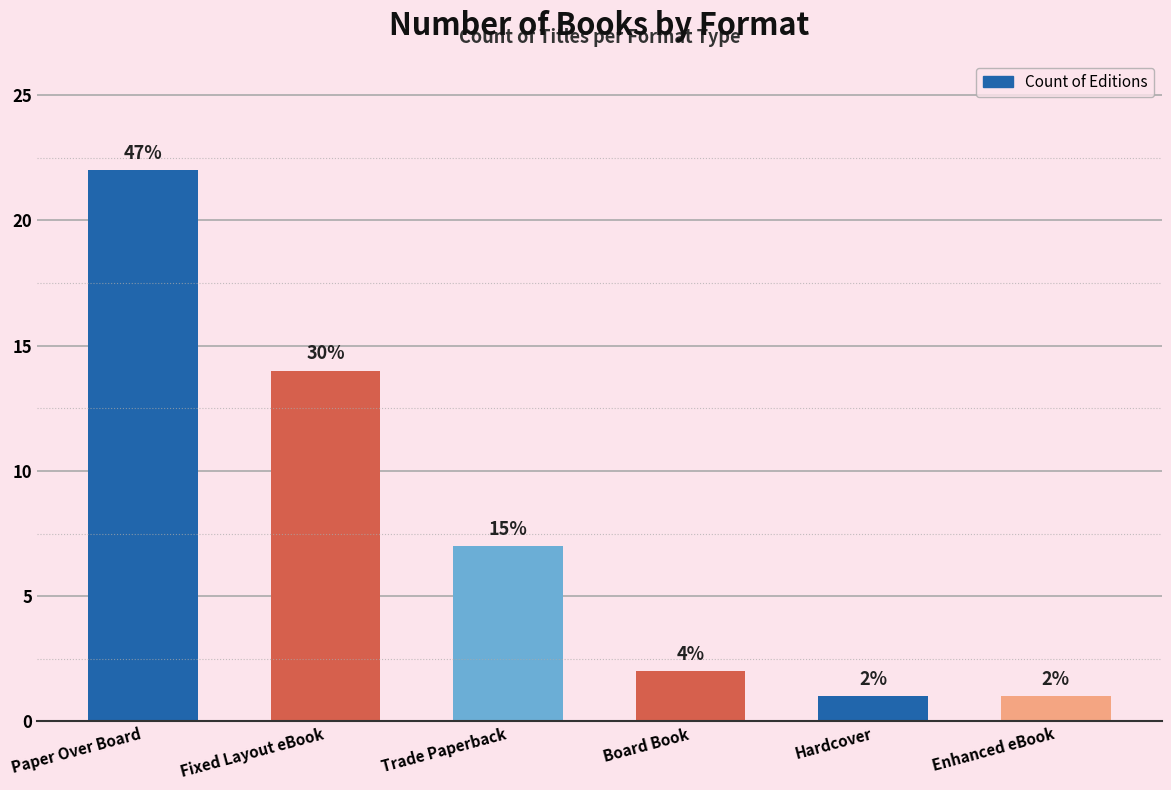

What is the difference between the second highest and second lowest values?

13